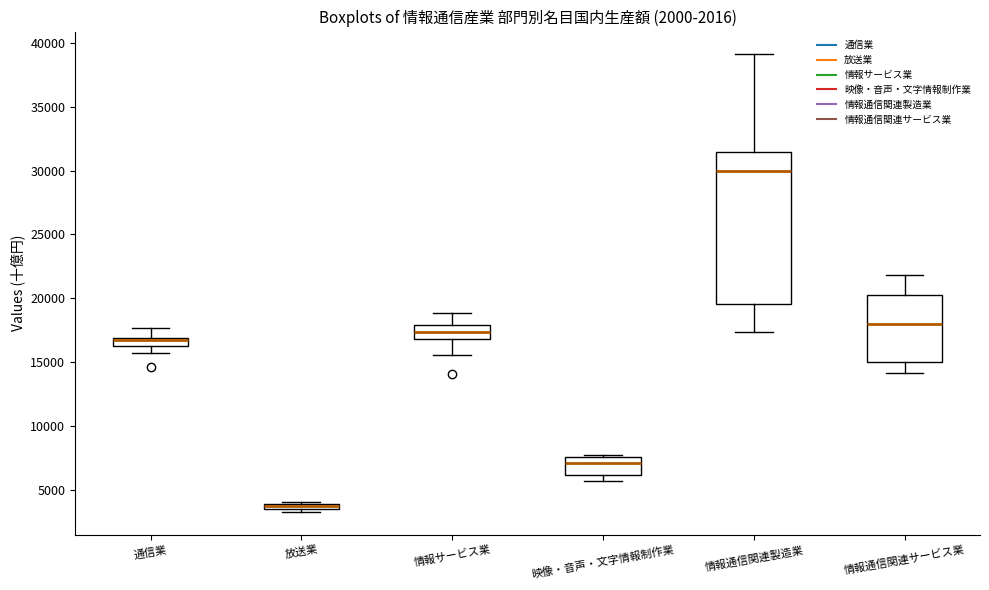

Comparing the boxes themselves (not the whiskers), which one is the tallest?

情報通信関連製造業